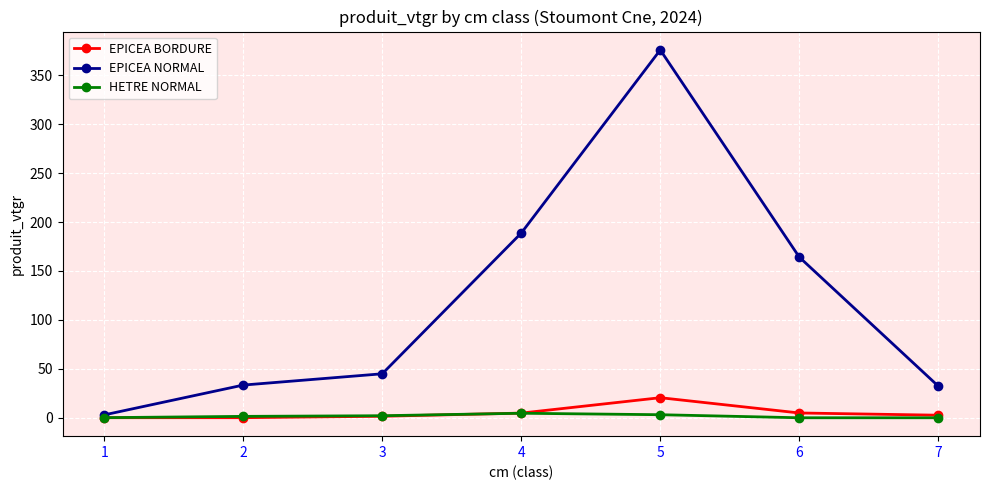

At 5, list the series in order from largest to smallest.

EPICEA NORMAL, EPICEA BORDURE, HETRE NORMAL